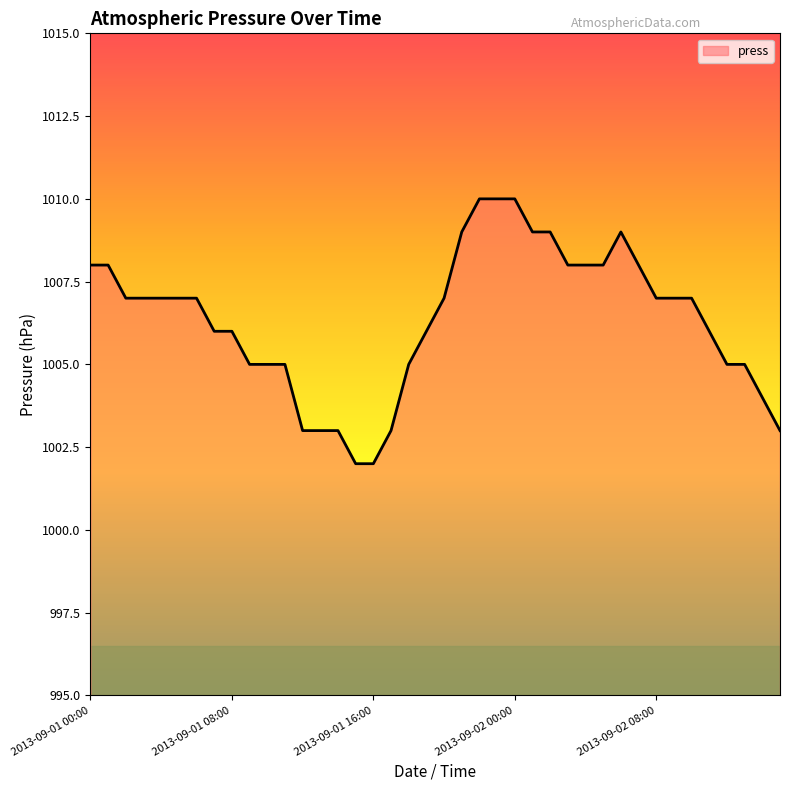

What is the difference between the maximum and minimum values?

8